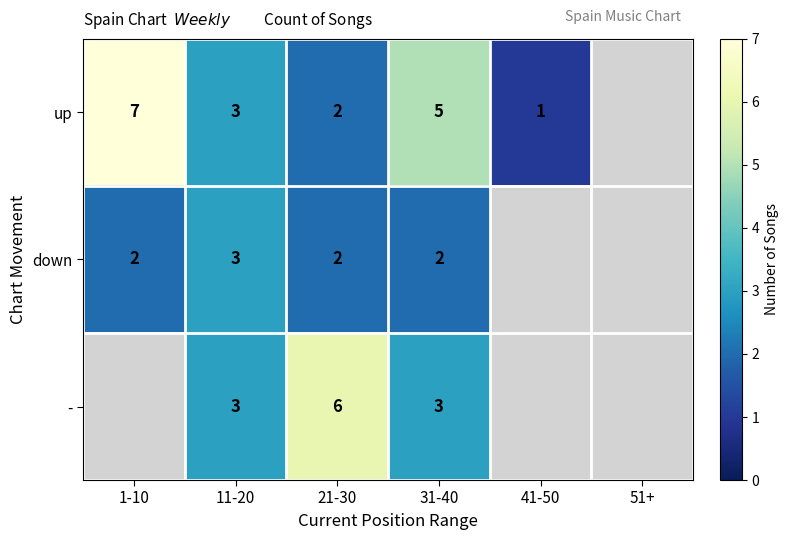

Is the value of down at 31-40 greater than the value of up at 31-40?

No